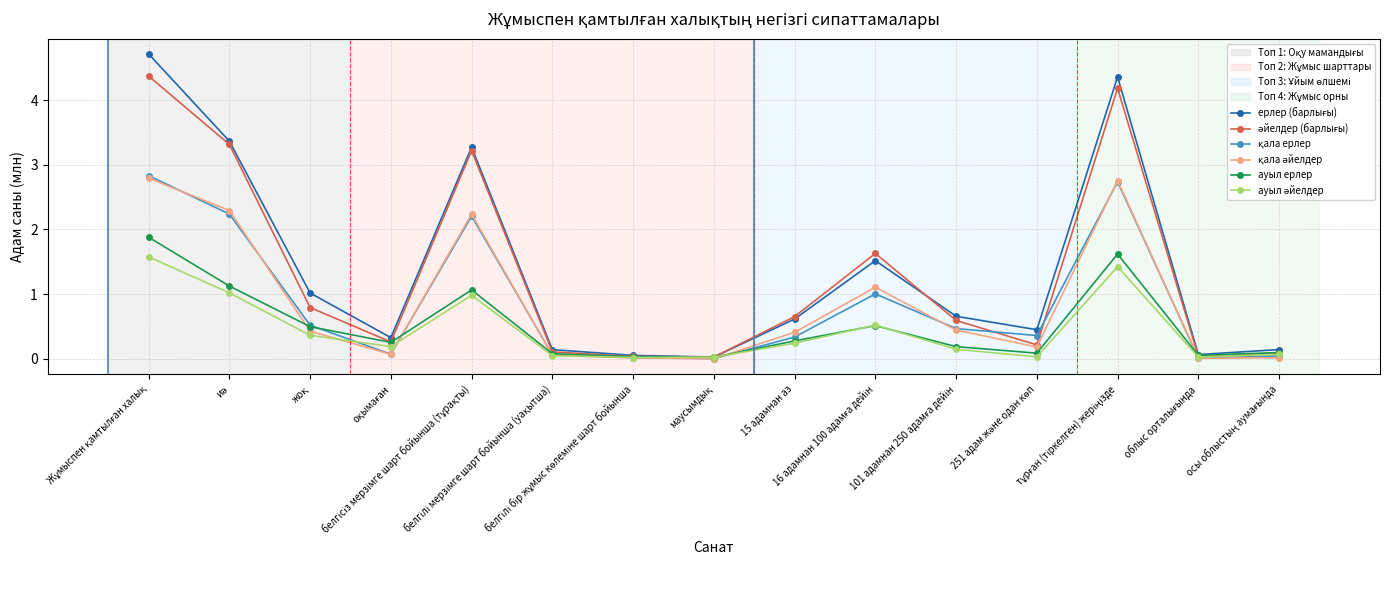

At how many categories does at least one series exceed 3?

4